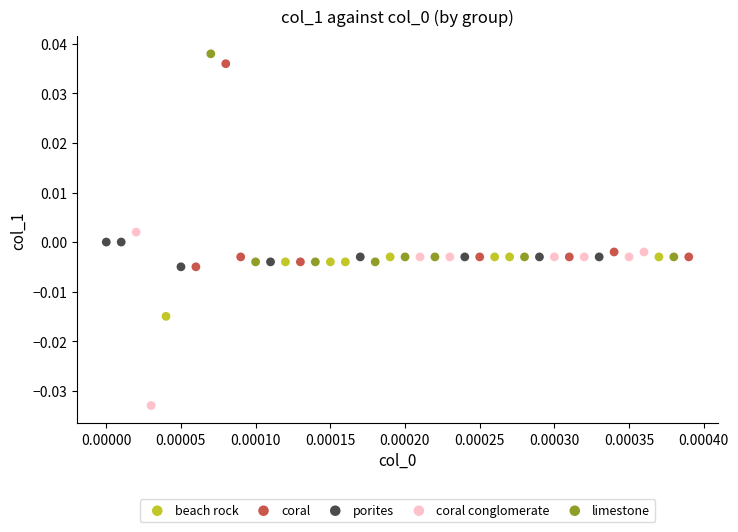

What are all the series names shown in the legend?

beach rock, coral, porites, coral conglomerate, limestone